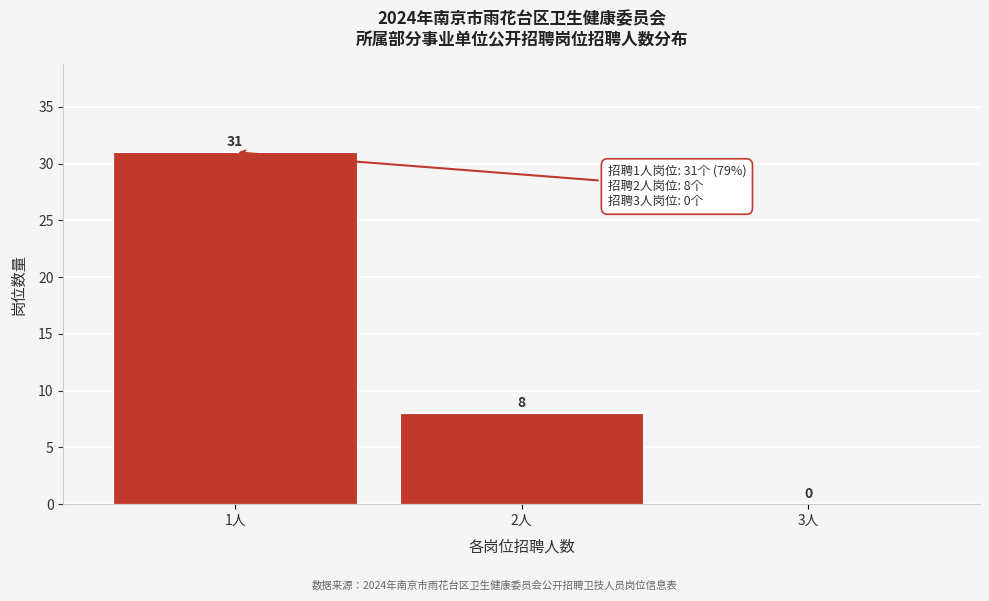

Reading left to right, transcribe this chart: for each bar, give the range it covers on the x-axis and its height.

0.5 to 1.5: 31
1.5 to 2.5: 8
2.5 to 3.5: 0